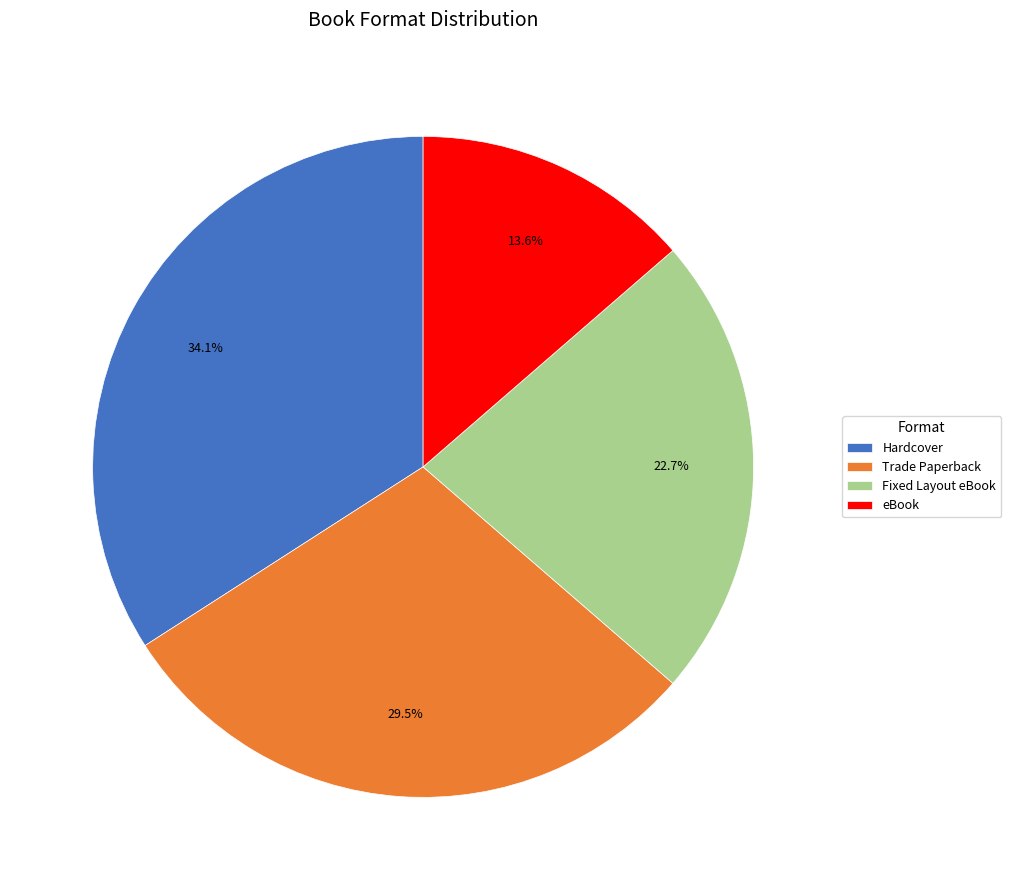

What is the smallest slice in the pie chart?

eBook